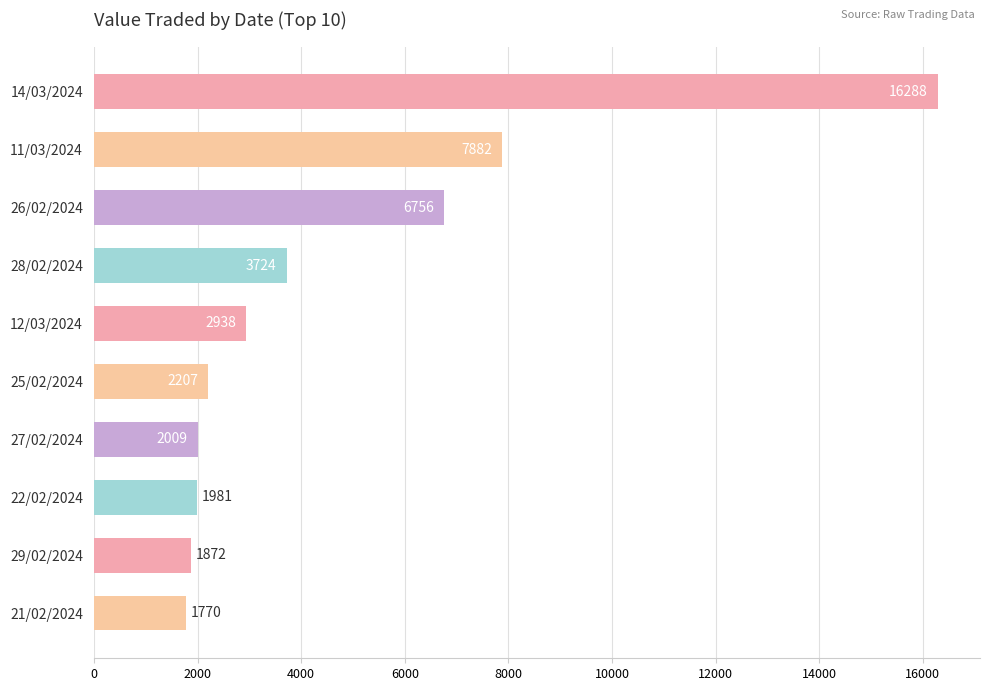

What is the difference between the values at 27/02/2024 and 22/02/2024?

28